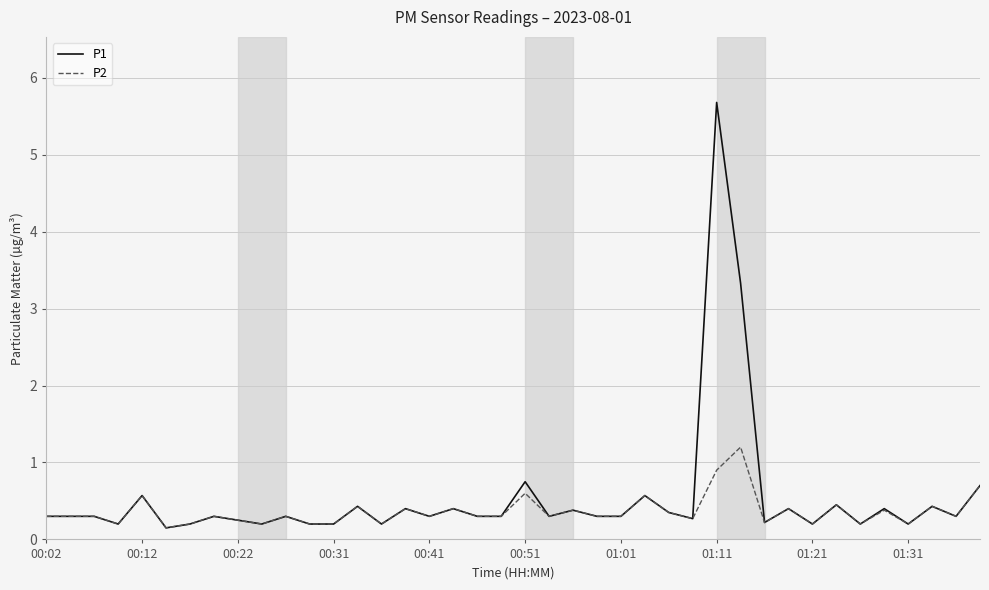

List the series in order of their peak value, lowest first.

P2, P1